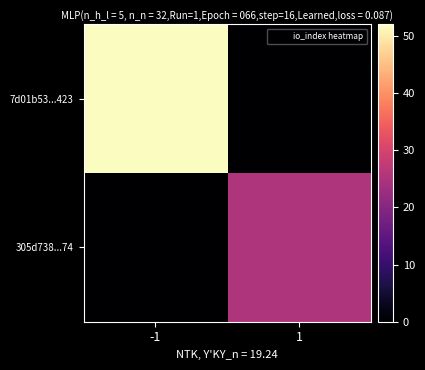

Reading left to right, what are all the values shown in this chart?

7d01b53...423: -1=52	1=0
305d738...74: -1=0	1=25